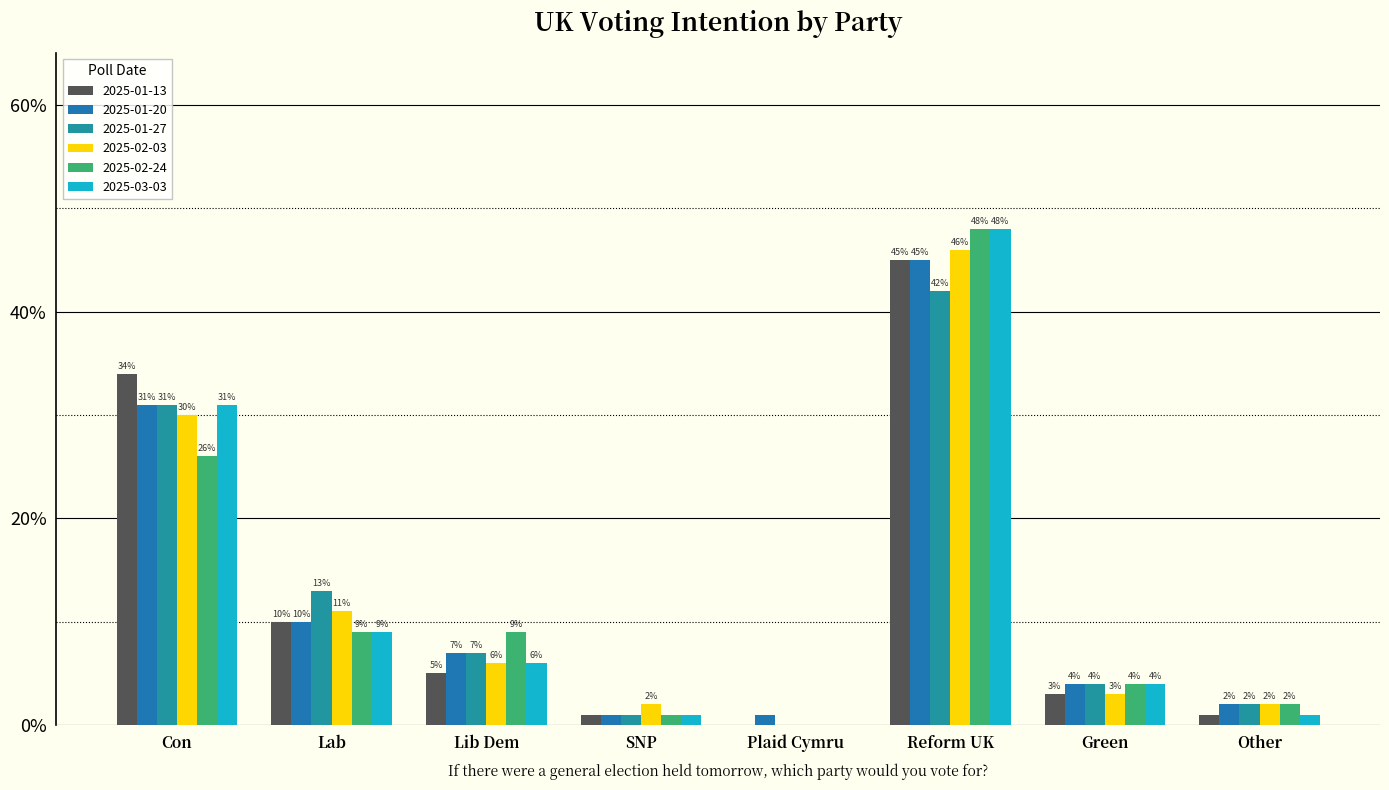

Which series has the largest range (max minus min)?

2025-02-24